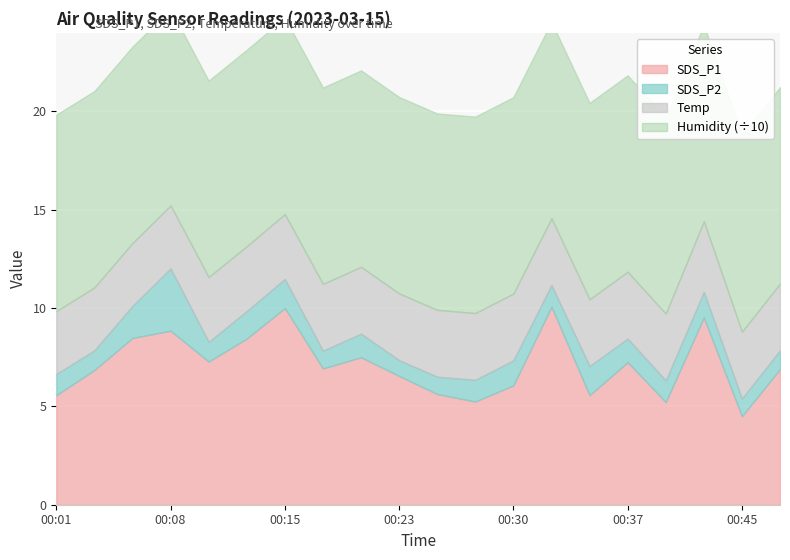

At which label is Humidity closest to 99?

00:01